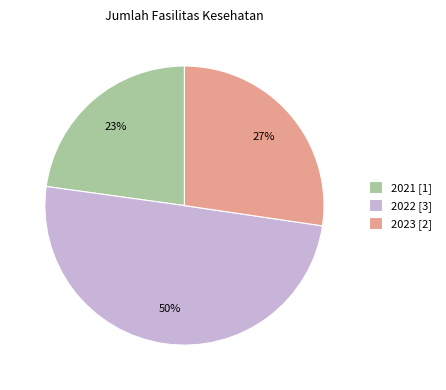

Approximately how many times larger is the value at 2023 [2] compared to 2021 [1]?

1.2